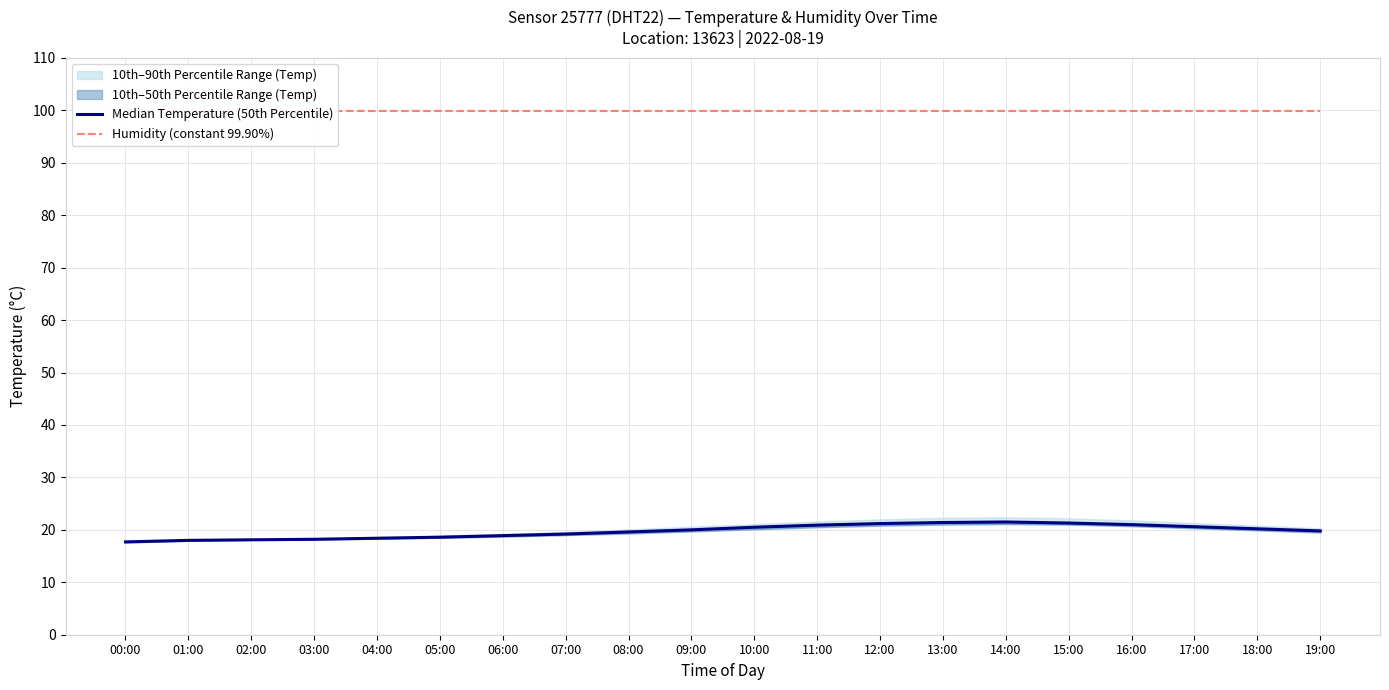

True or false: Median Temperature (50th Percentile) and Humidity (constant 99.90%) intersect in this chart.

False